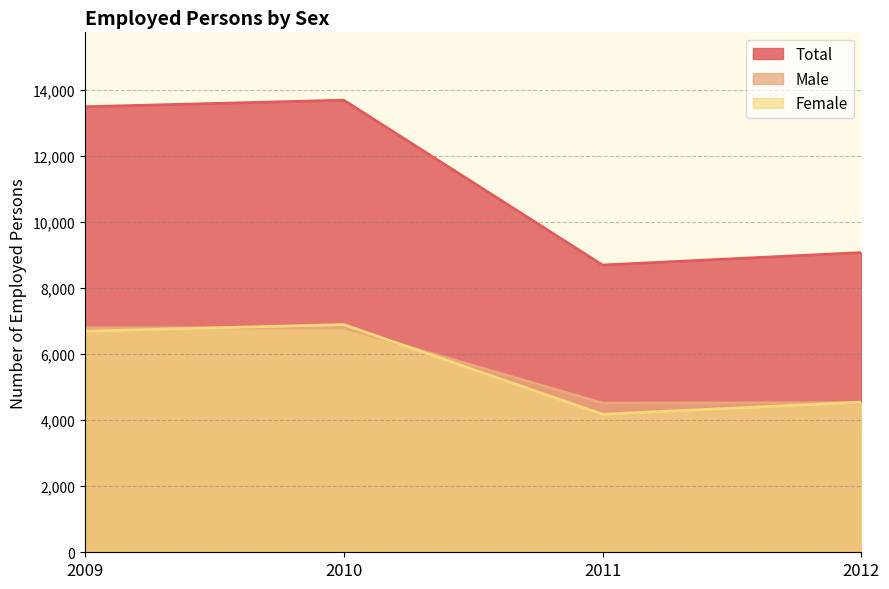

Rank the categories by Total value from lowest to highest.

2011, 2012, 2009, 2010